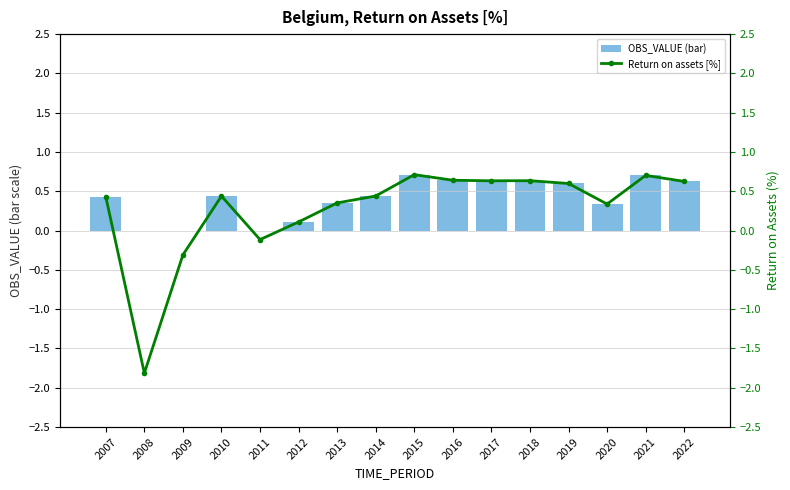

Read the OBS_VALUE (bar) value at 2018.

0.6